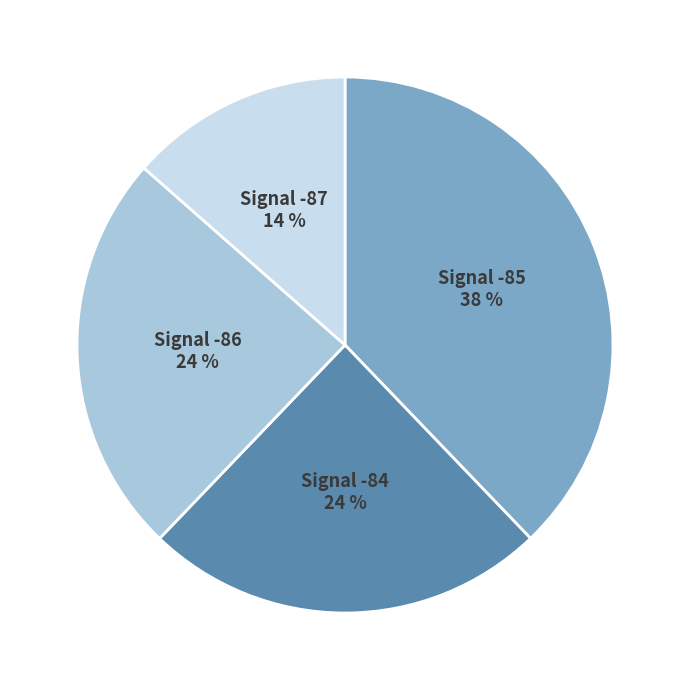

Is there a majority slice in this chart?

No